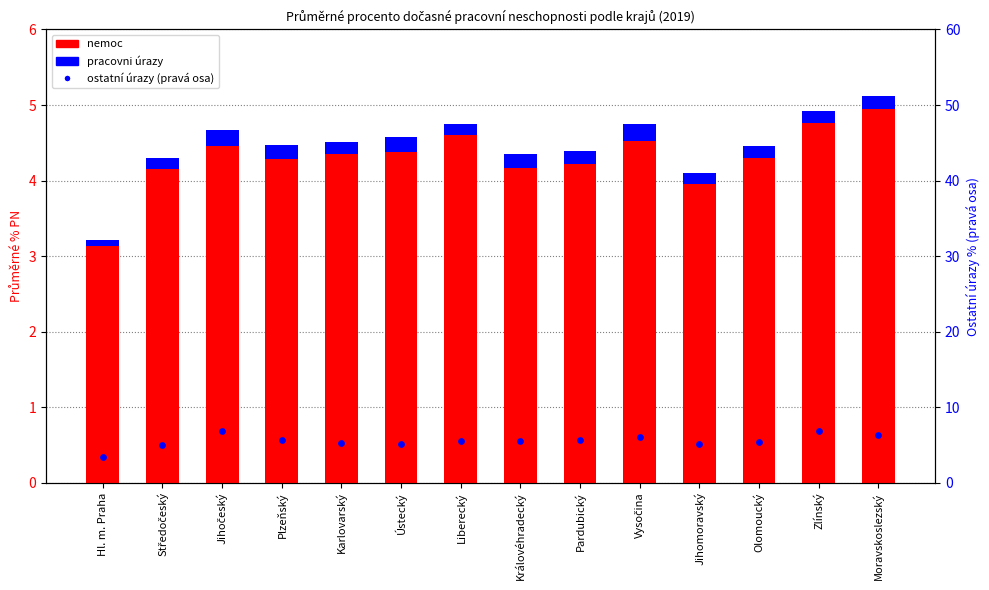

At how many categories does at least one series exceed 1?

14